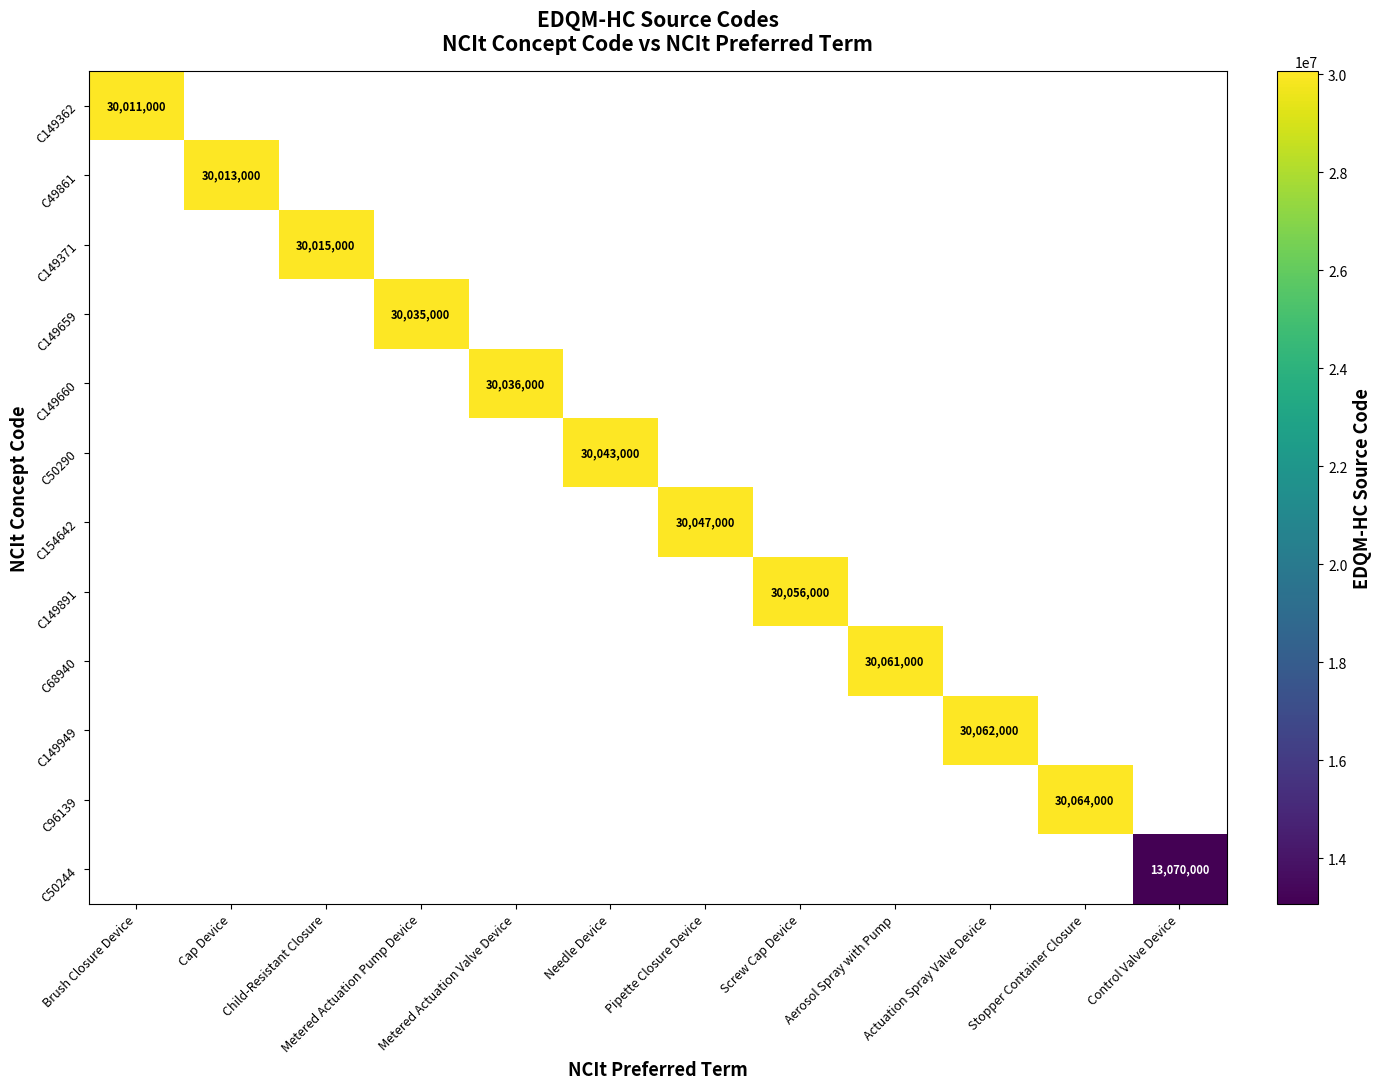

The C96139 series shows 18505816 at Stopper Container Closure. True or false?

False